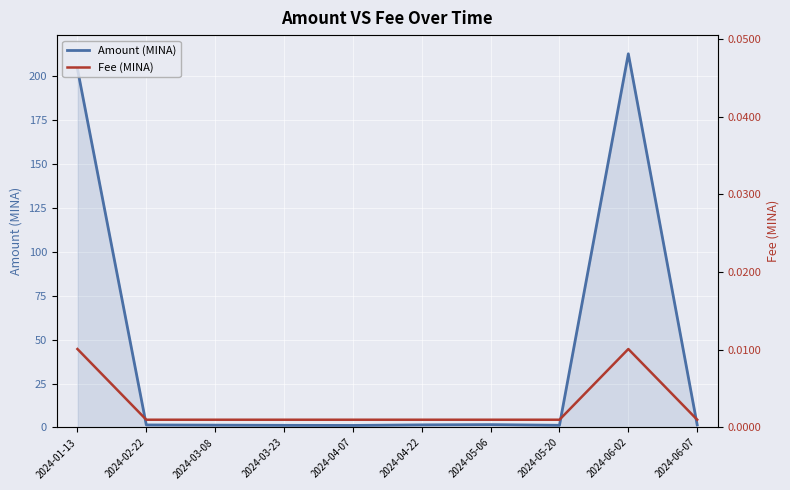

True or false: Fee (MINA) has a value of 0.0 at 2024-06-02.

True